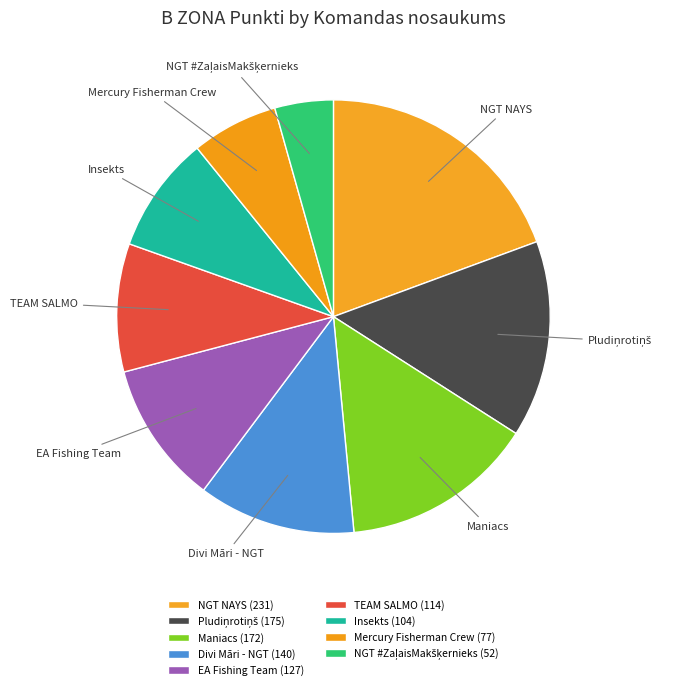

What percentage is NOT represented by Pludiņrotiņš?

85.3%